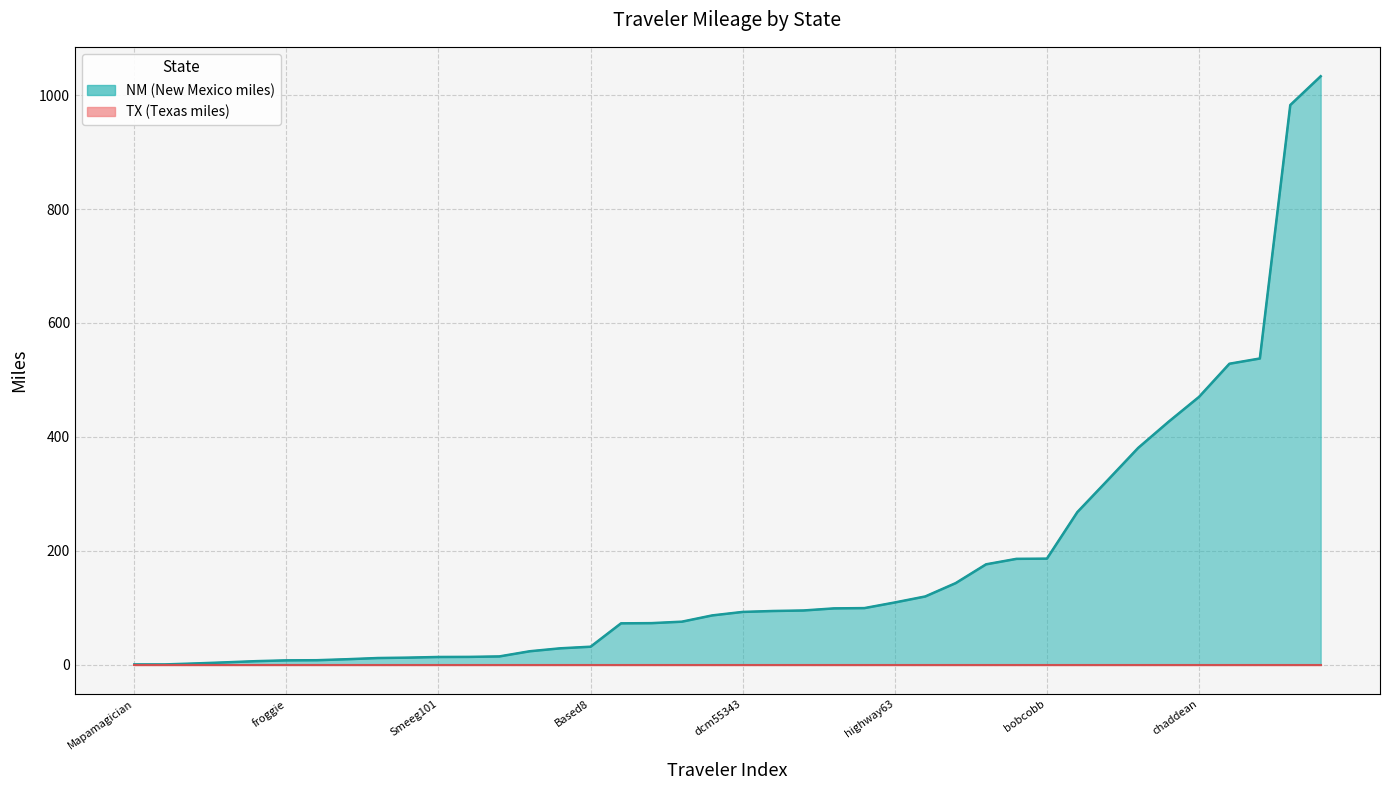

Is the value of Total at 25or6to4 greater than the value of TX at highway63?

Yes